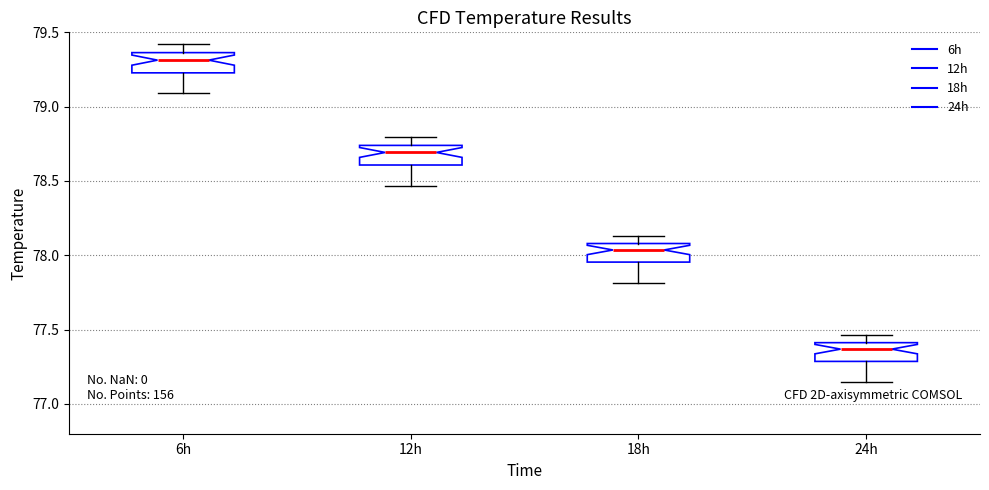

Reading left to right, read every box against the y-axis: the position of its median line, the range the box covers, and the ends of its whiskers. The values are not printed on the chart, so give them approximately, as read against the axis.

6h: median 79.30, box 79.25 to 79.35, whiskers 79.10 to 79.40
12h: median 78.70, box 78.60 to 78.75, whiskers 78.45 to 78.80
18h: median 78.05, box 77.95 to 78.10, whiskers 77.80 to 78.15
24h: median 77.35, box 77.30 to 77.40, whiskers 77.15 to 77.45